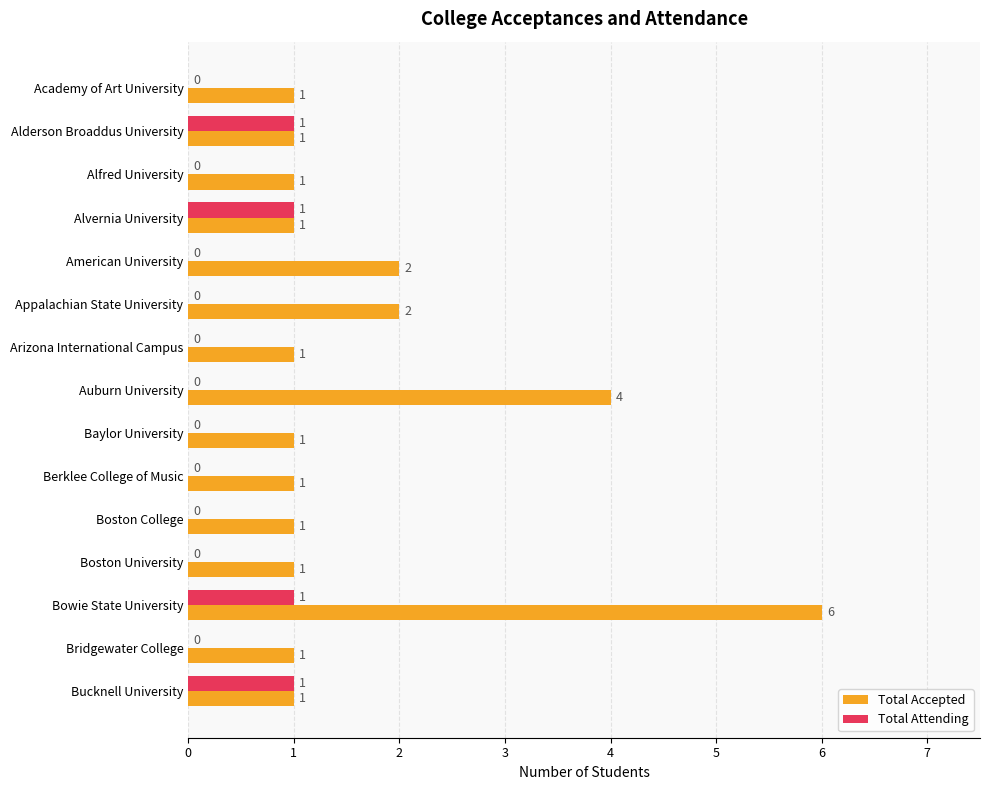

The Total Attending series shows 1 at Alderson Broaddus University. True or false?

True